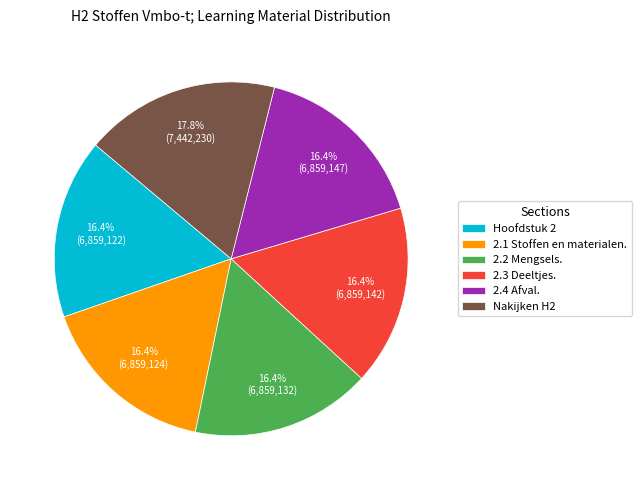

Does 2.2 Mengsels. represent more than half of the total?

No